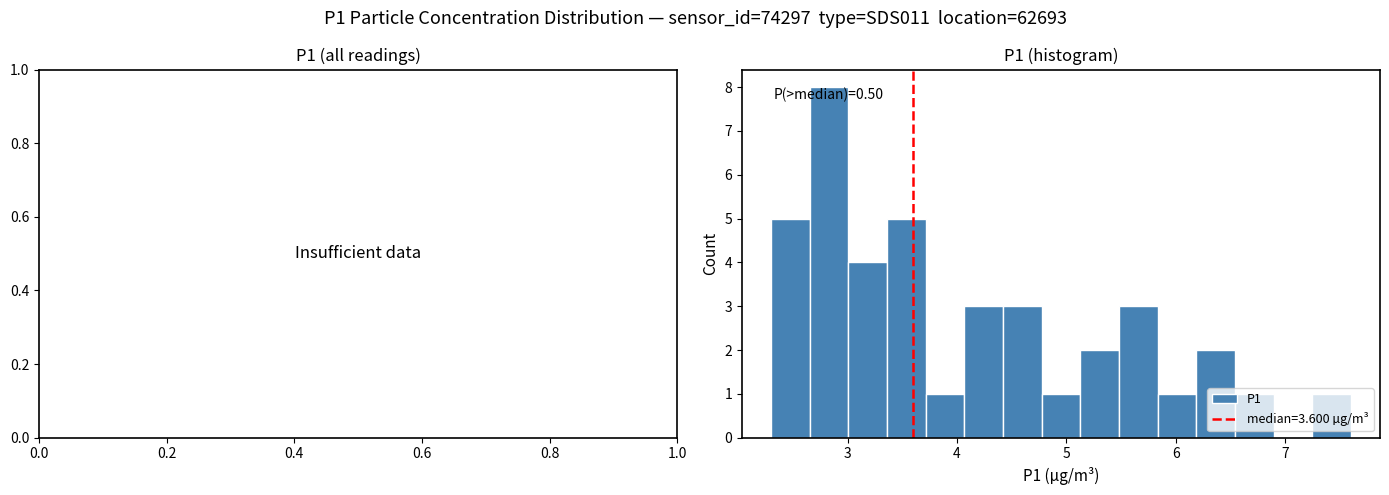

Around what value on the x-axis is the tallest bar? Give the approximate position of its centre, as read against the axis.

2.8